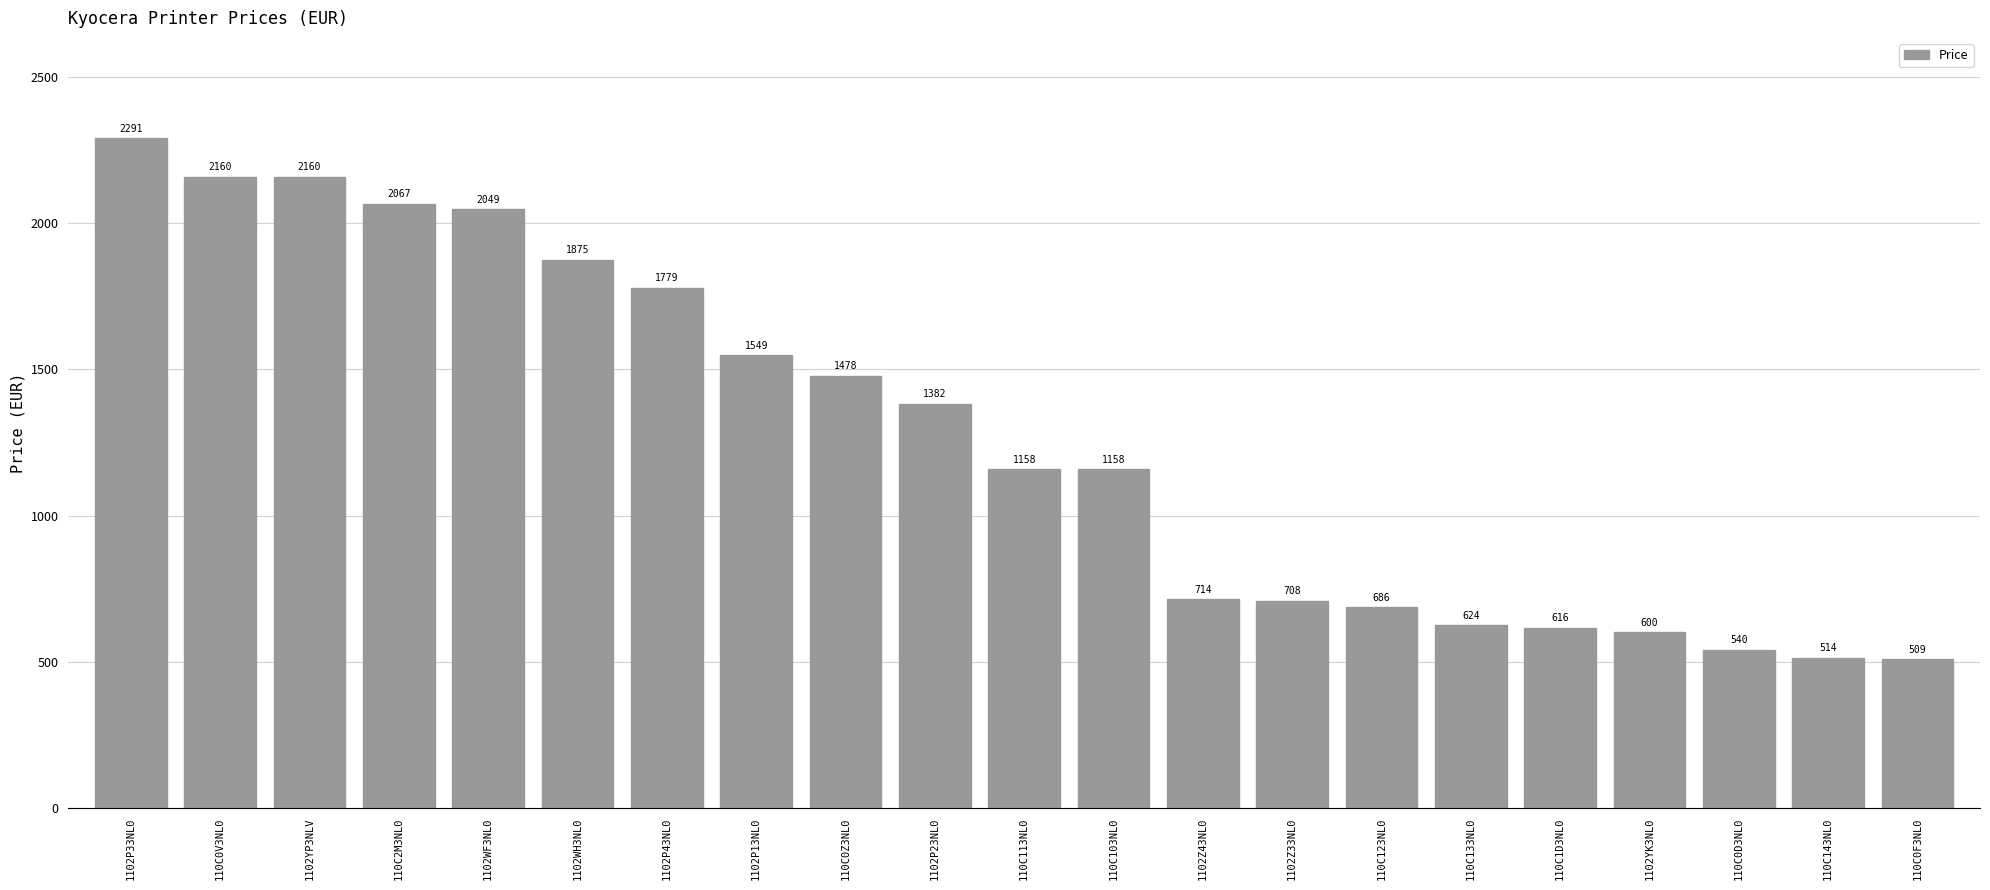

What value does the data have at 110C0Z3NL0?

1478.4